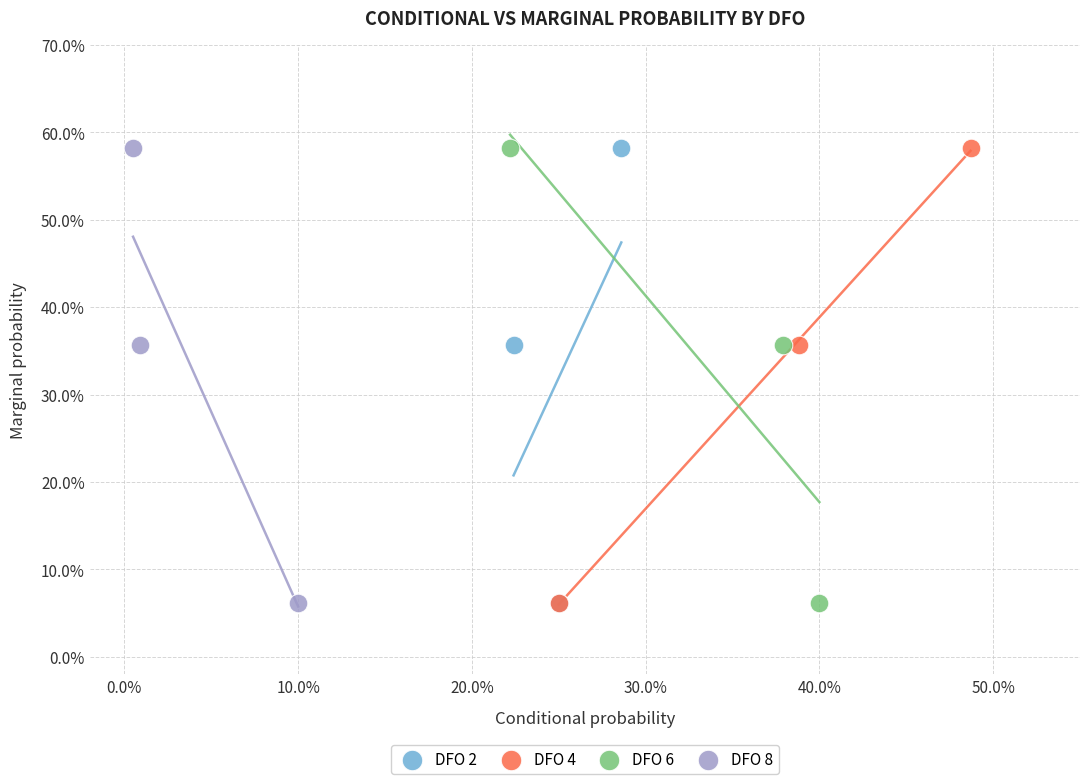

What are all the series names shown in the legend?

DFO 2, DFO 4, DFO 6, DFO 8